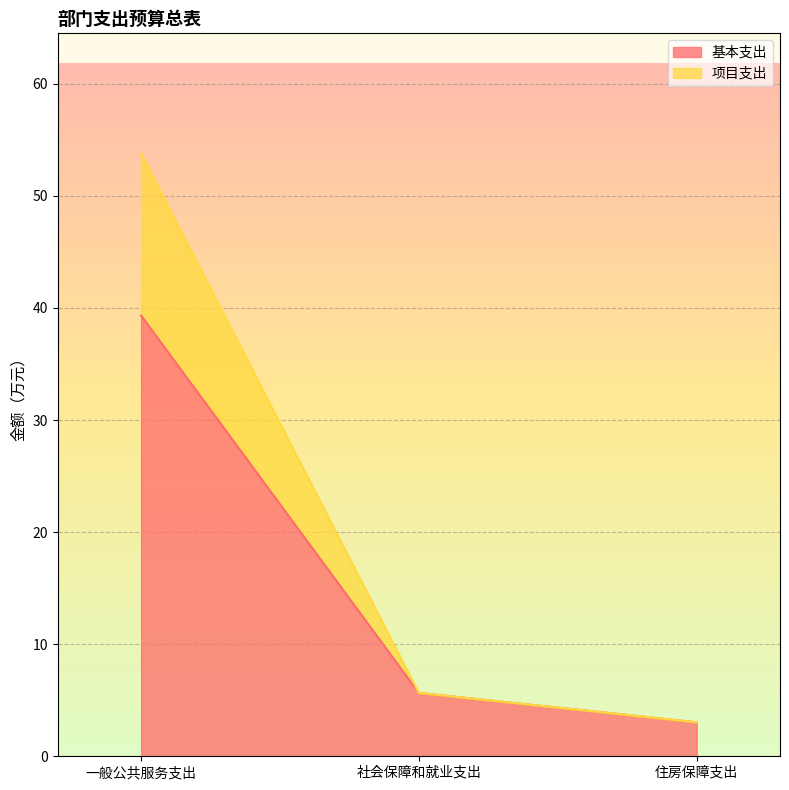

What are all the series names shown in the legend?

基本支出, 项目支出